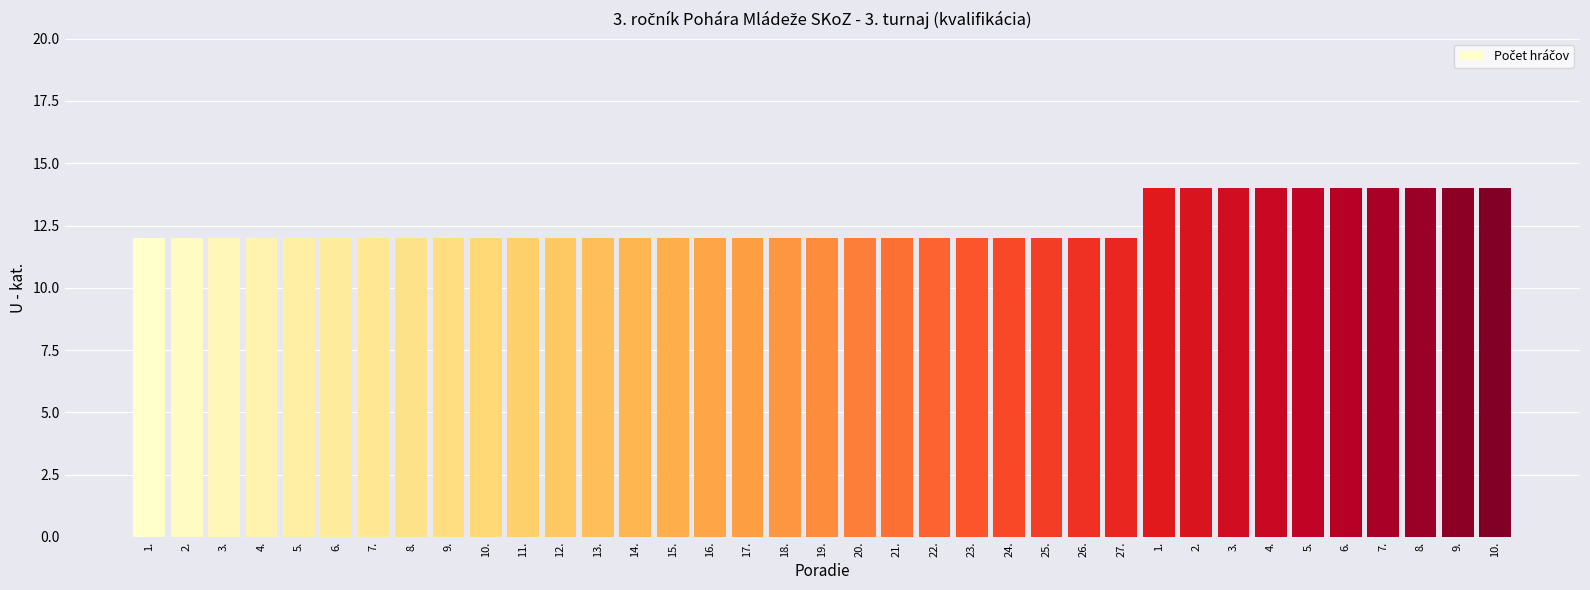

Where is the data nearest to the value 13?

1.